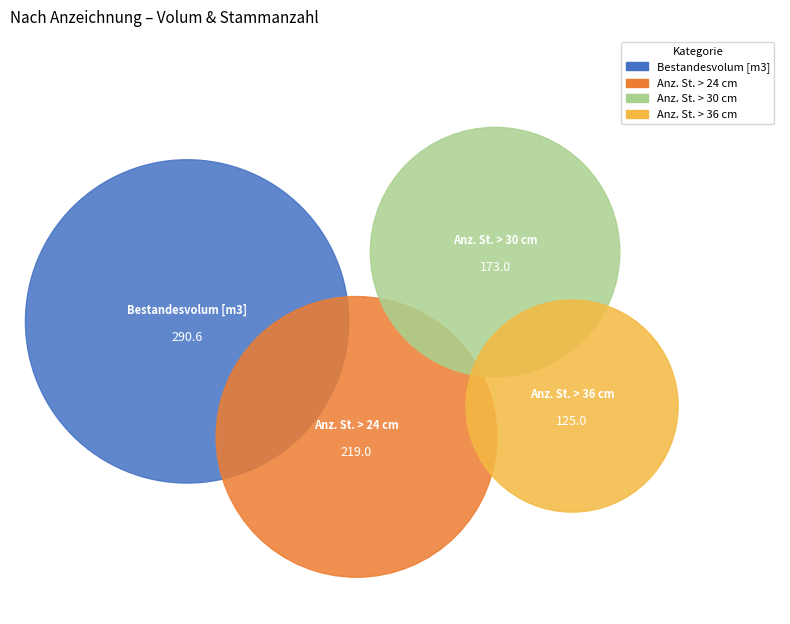

The Anz. St. > 36 cm slice represents 15% of the pie. True or false?

True